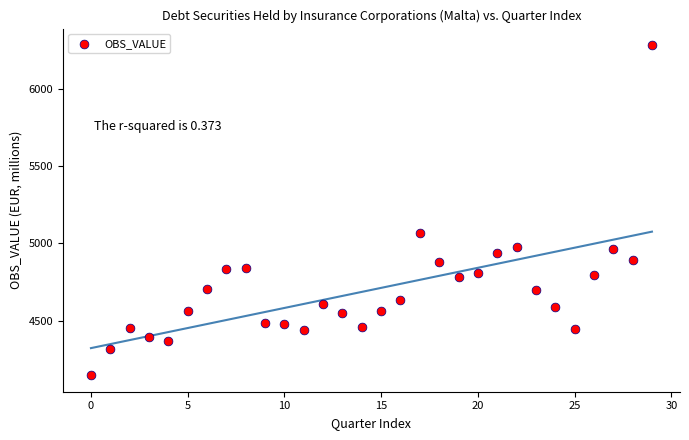

What Y value in the scatter plot is closest to 5215?

5069